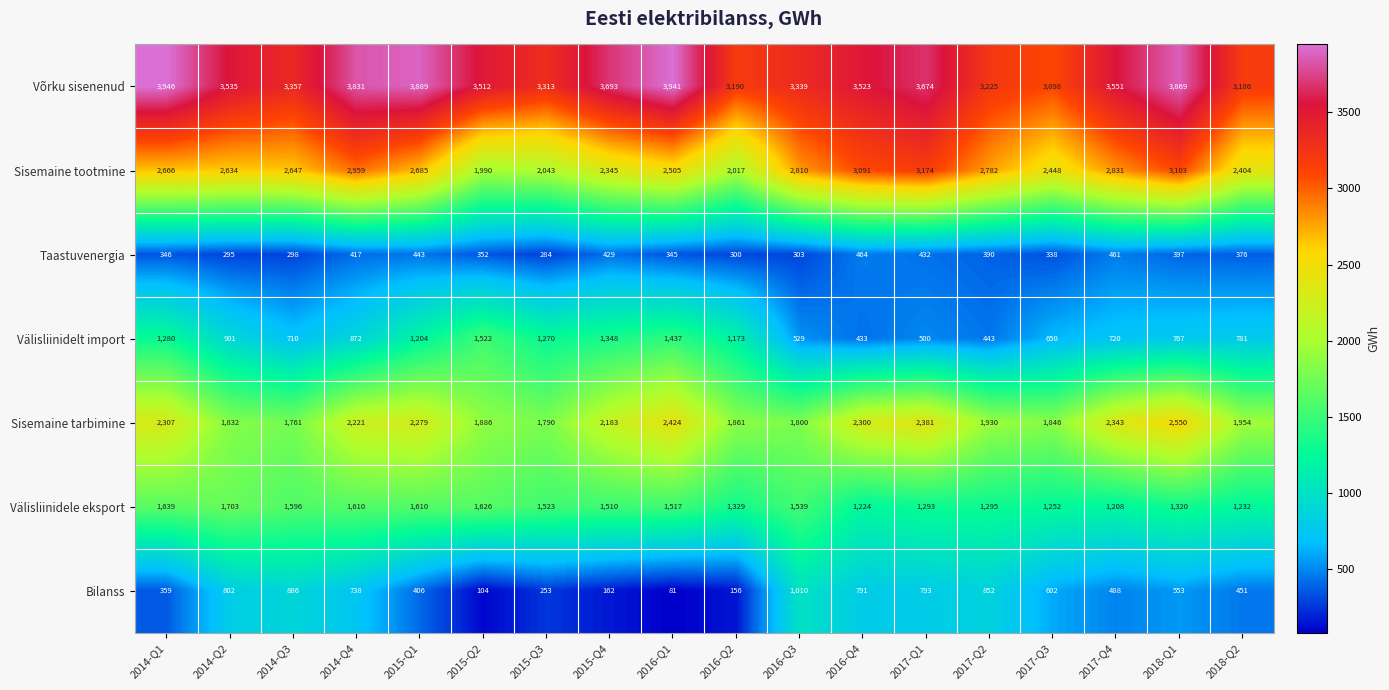

At which label is Taastuvenergia closest to 374?

2018-Q2